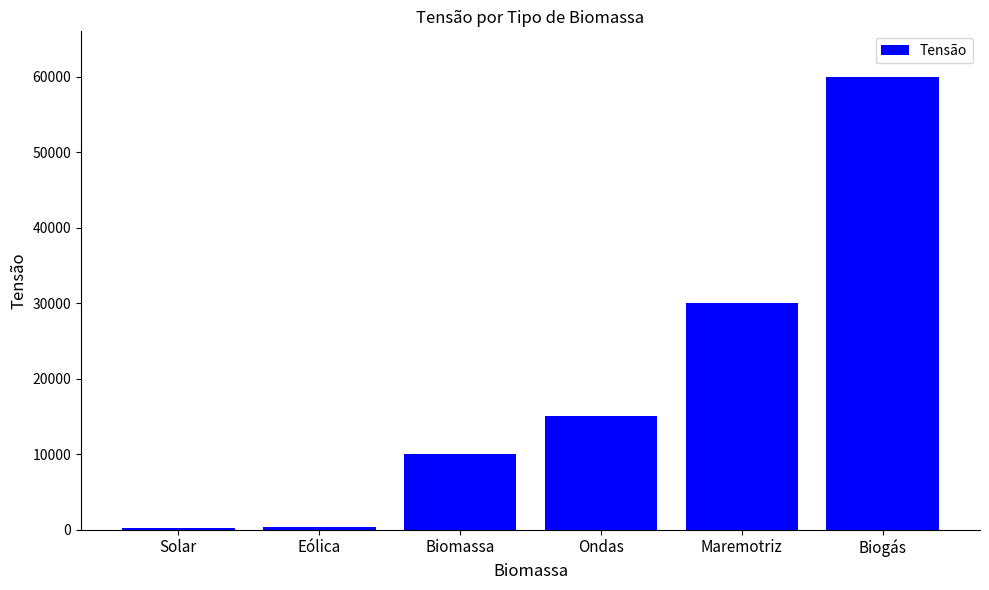

What is the label of the 4th bar from the right?

Biomassa